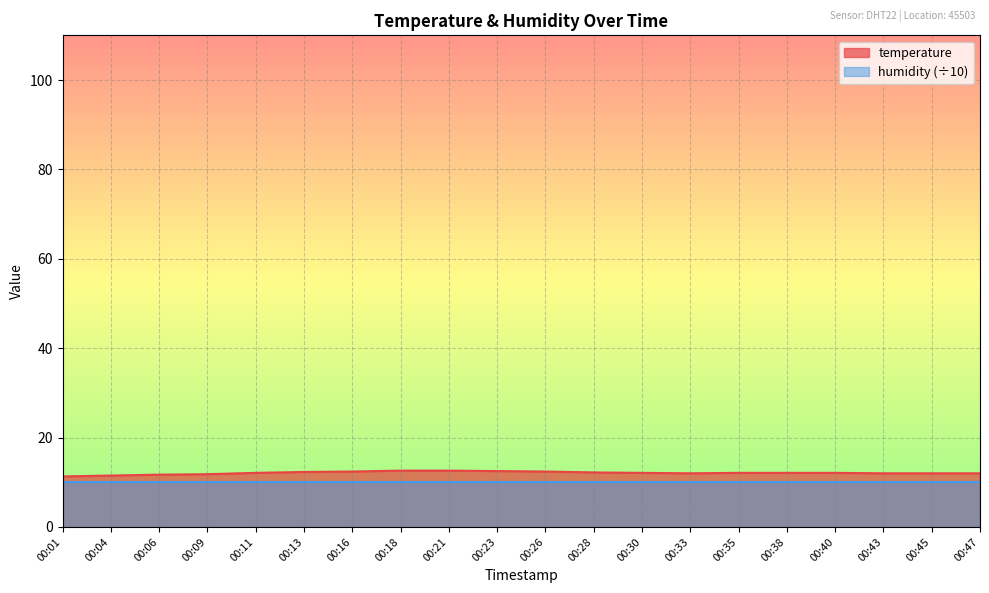

List the labels in order of value, largest first.

00:18, 00:21, 00:23, 00:16, 00:26, 00:13, 00:28, 00:11, 00:30, 00:35, 00:38, 00:40, 00:33, 00:43, 00:45, 00:47, 00:09, 00:06, 00:04, 00:01